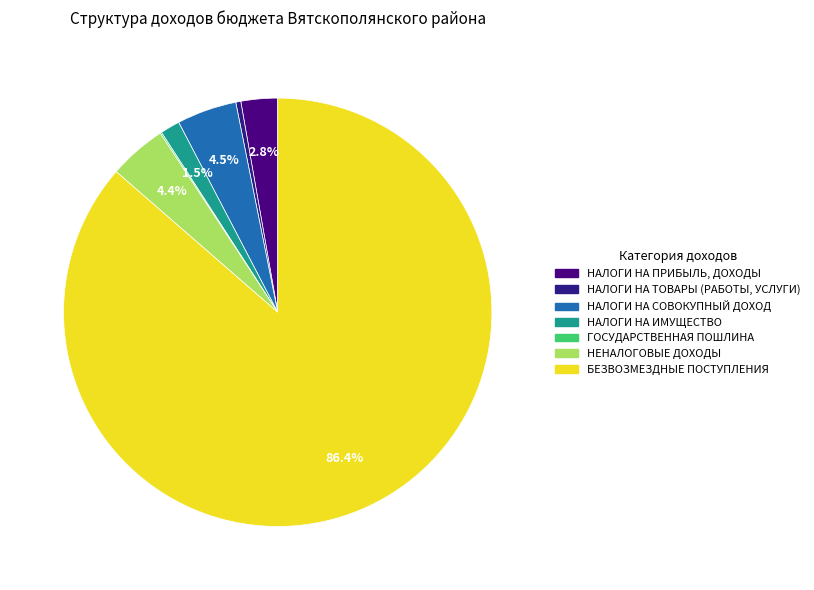

How many segments does this pie chart have?

7